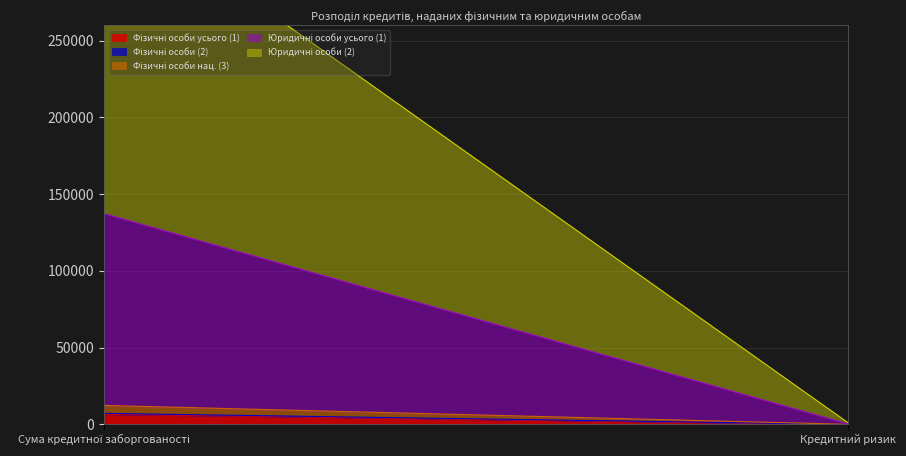

Reading left to right, extract all data points from this chart.

Фізичні особи усього (1): Сума кредитної заборгованості=6541.3	Кредитний ризик=3.4
Фізичні особи (2): Сума кредитної заборгованості=627.8	Кредитний ризик=8.4
Фізичні особи нац. (3): Сума кредитної заборгованості=5163.0	Кредитний ризик=11.2
Юридичні особи усього (1): Сума кредитної заборгованості=124962.1	Кредитний ризик=271.1
Юридичні особи (2): Сума кредитної заборгованості=207249.2	Кредитний ризик=718.1